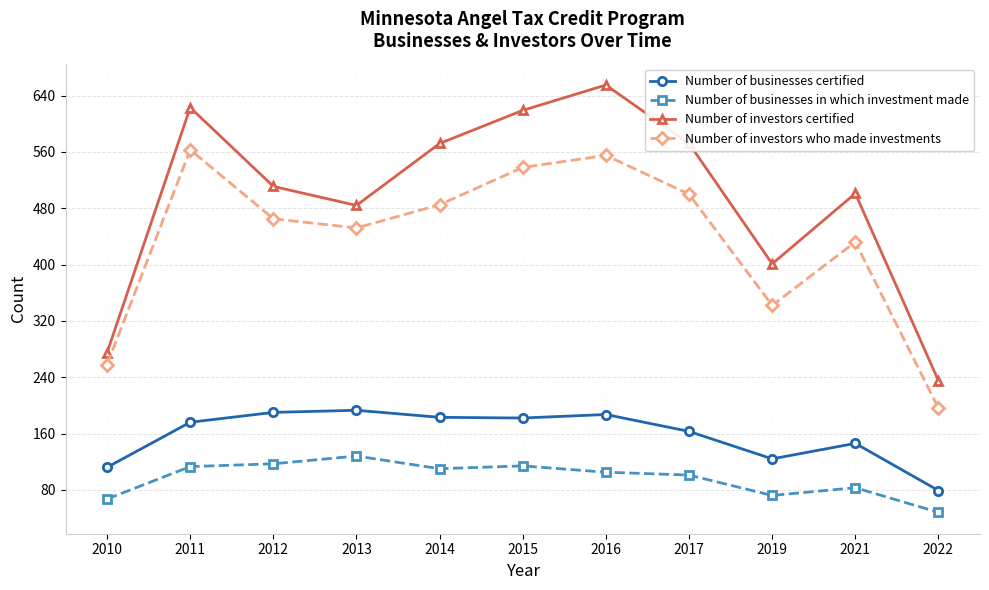

What is the sum of all Number of investors certified values?

5448